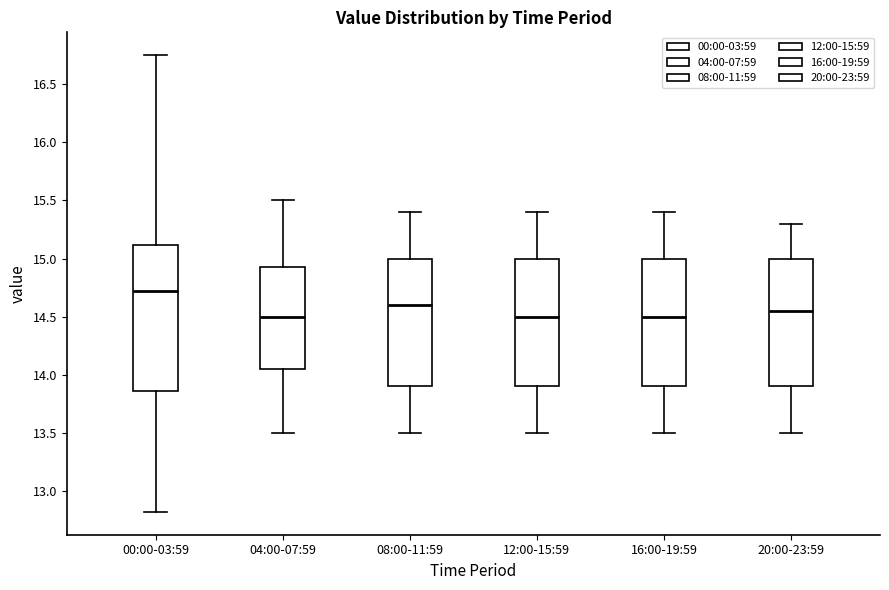

Reading left to right, read every box against the y-axis: the position of its median line, the range the box covers, and the ends of its whiskers. The values are not printed on the chart, so give them approximately, as read against the axis.

00:00-03:59: median 14.75, box 13.85 to 15.10, whiskers 12.80 to 16.75
04:00-07:59: median 14.50, box 14.05 to 14.95, whiskers 13.50 to 15.50
08:00-11:59: median 14.60, box 13.90 to 15.00, whiskers 13.50 to 15.40
12:00-15:59: median 14.50, box 13.90 to 15.00, whiskers 13.50 to 15.40
16:00-19:59: median 14.50, box 13.90 to 15.00, whiskers 13.50 to 15.40
20:00-23:59: median 14.55, box 13.90 to 15.00, whiskers 13.50 to 15.30